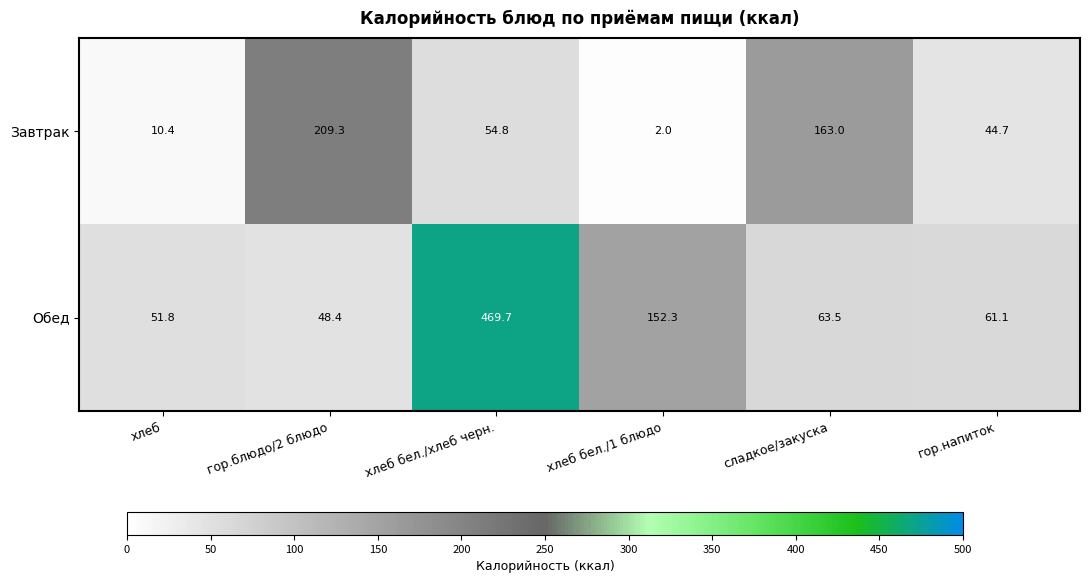

The value of Завтрак at хлеб бел./хлеб черн. is 14.6. True or false?

False